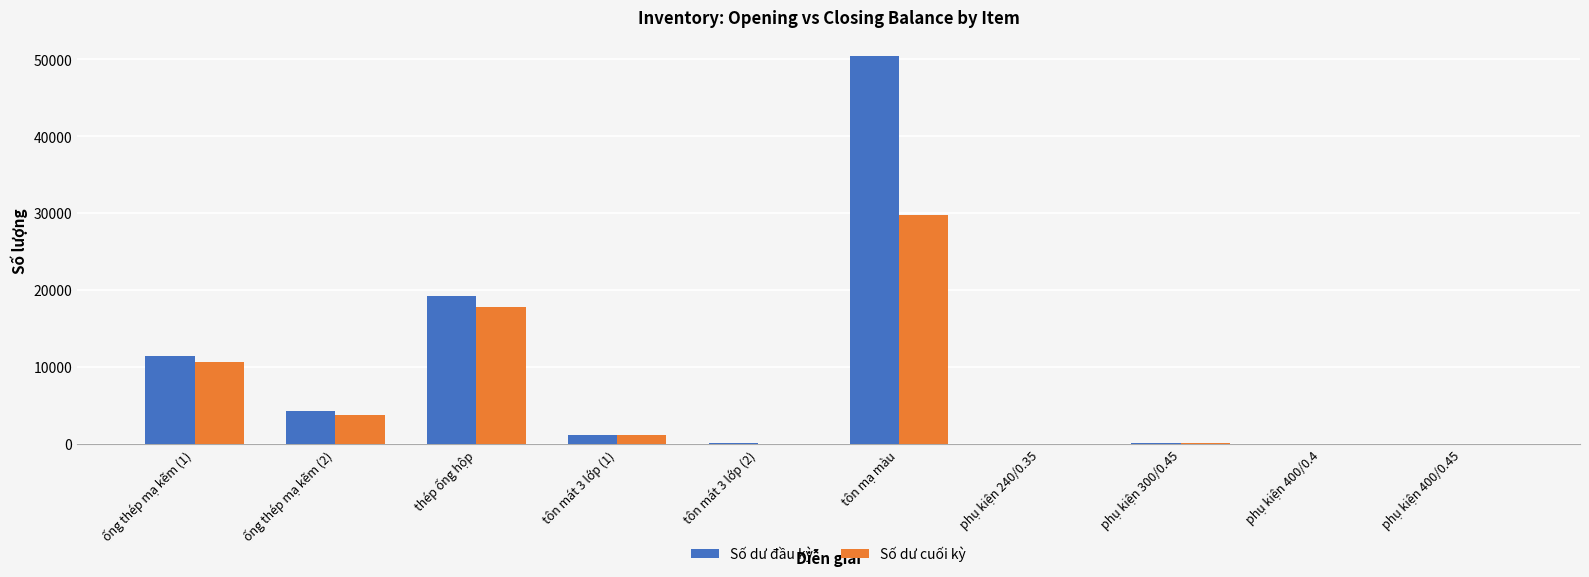

At which category does the chart reach its peak across all series?

tôn mạ màu